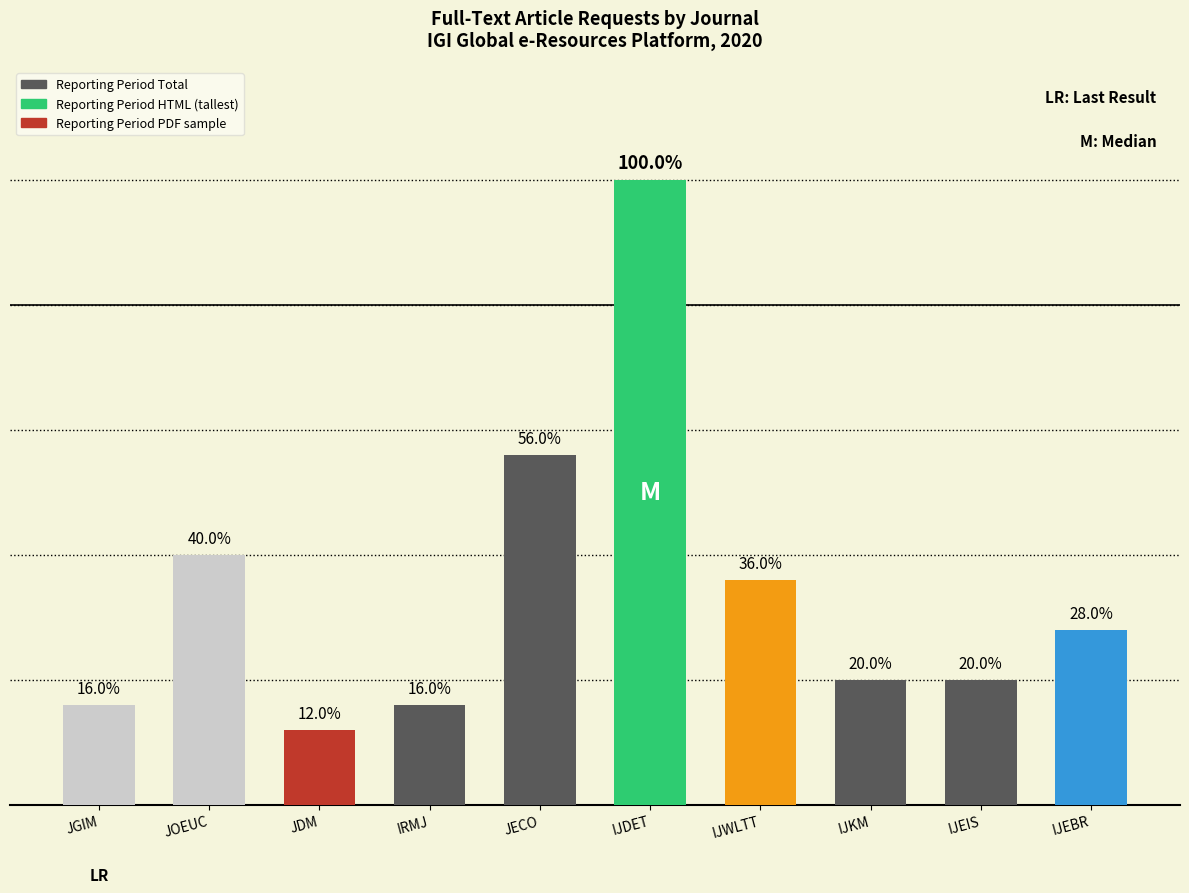

Does the chart contain any negative values?

No